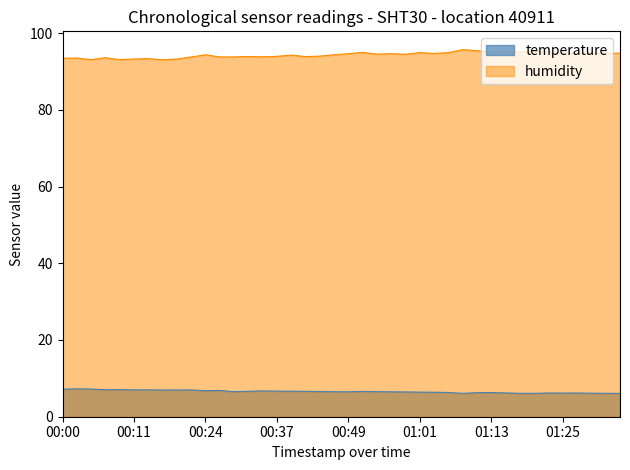

Does the chart display data point markers on the line(s)?

No